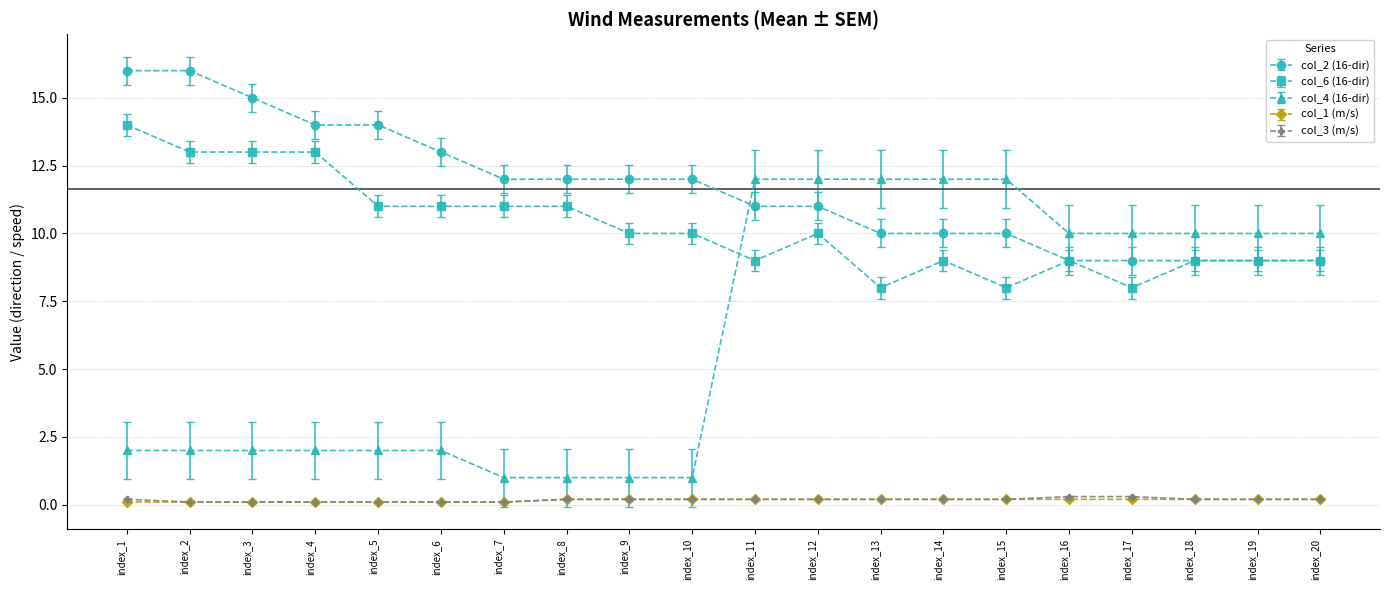

Which series has the largest range (max minus min)?

col_4 (16-dir)